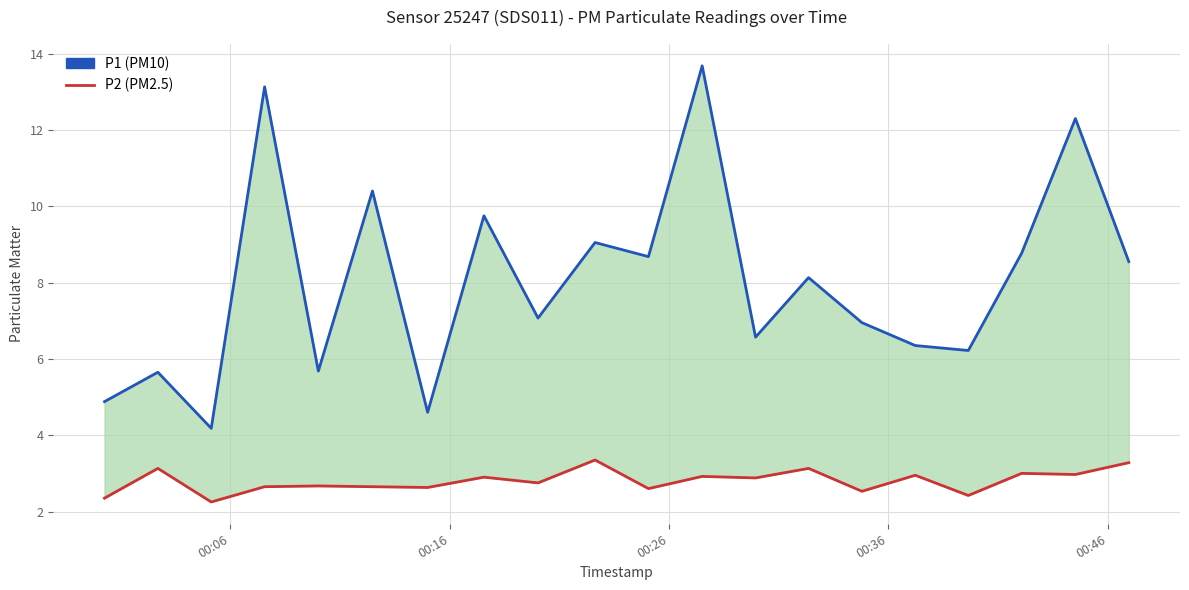

How many lines are shown in the chart?

2